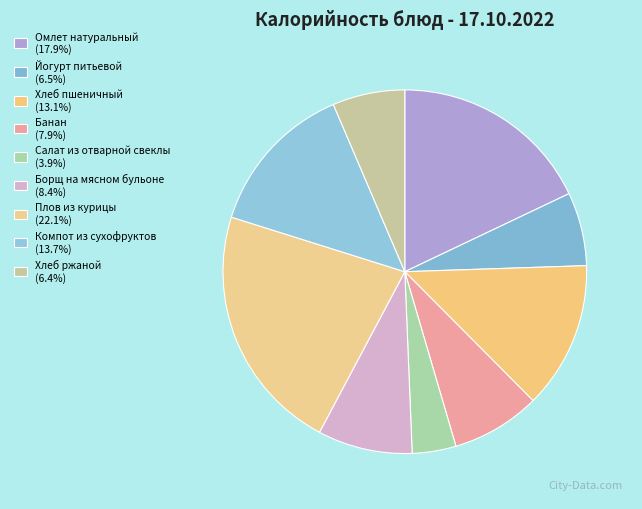

Does Салат из отварной свеклы account for over 50% of the chart?

No